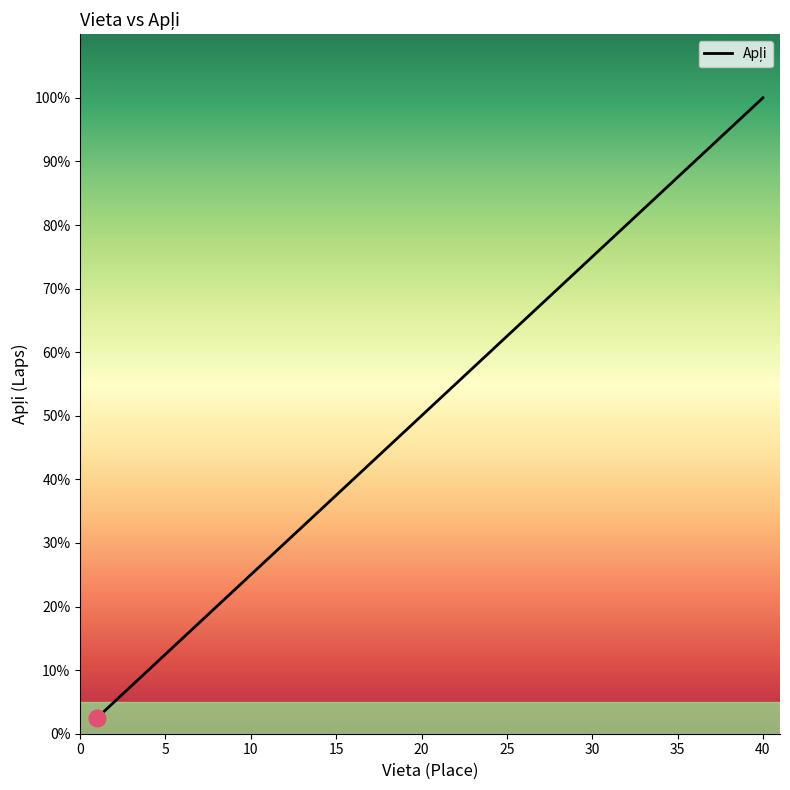

What is the difference between the maximum and minimum values?

97.5